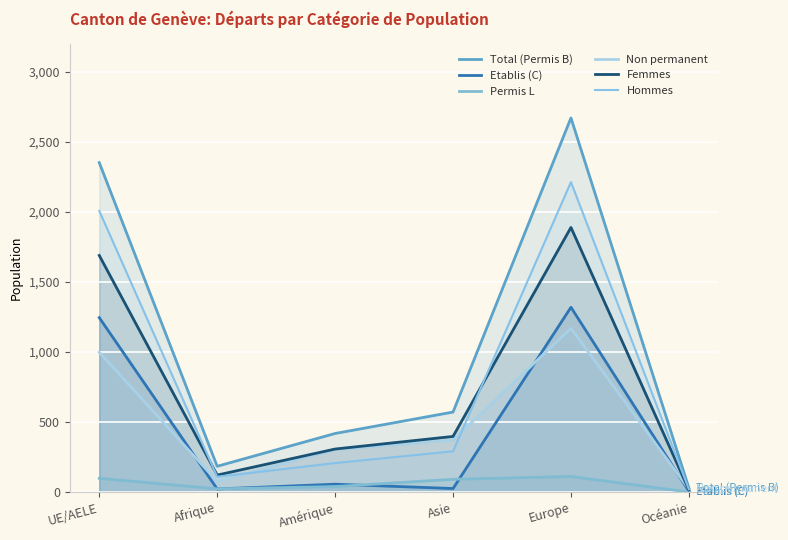

What is the difference between the Total (Permis B) values at Europe and Afrique?

2487